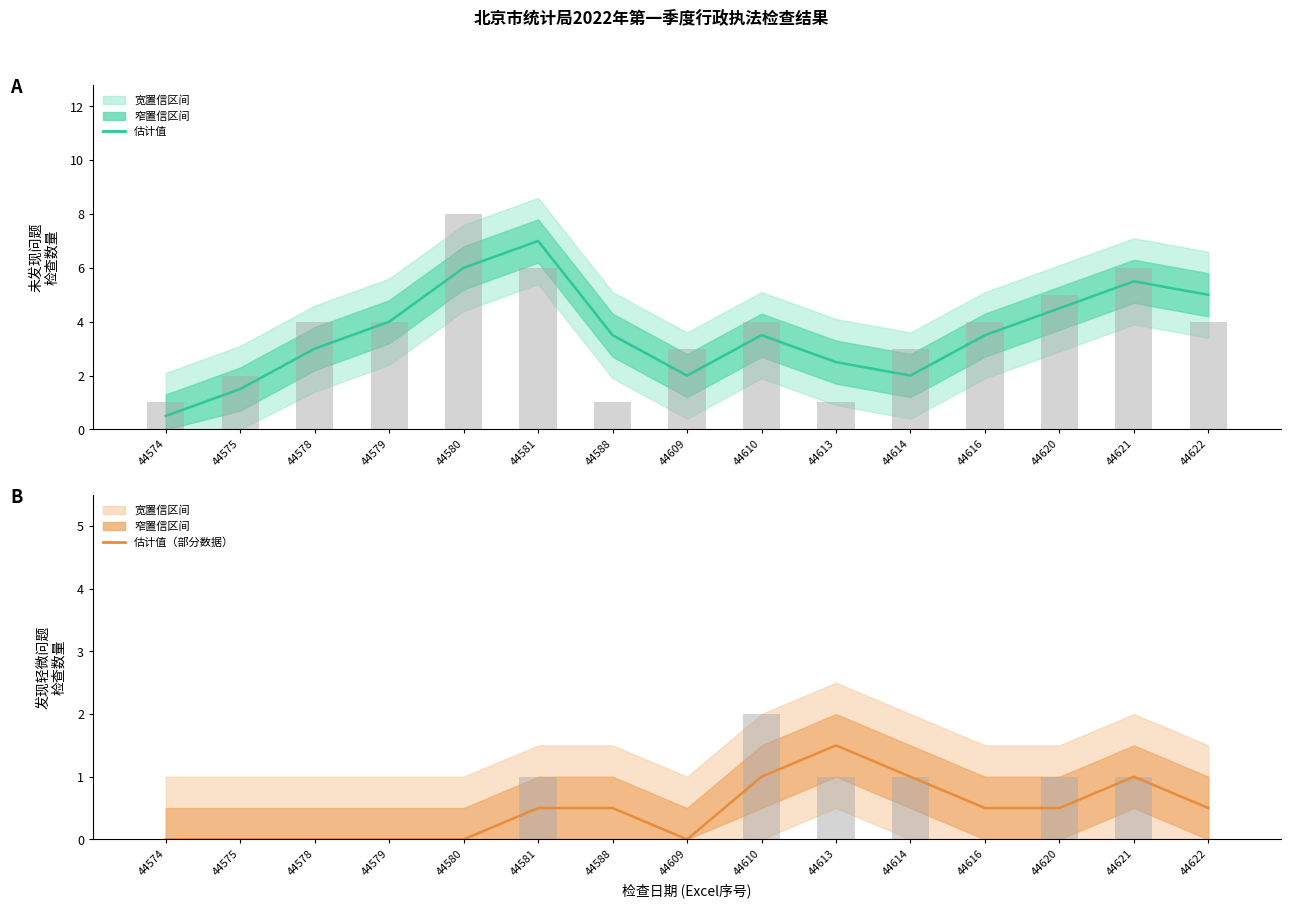

Reading left to right, what are all the values shown in this chart?

未发现问题: 0.5	1.5	3.0	4.0	6.0	7.0	3.5	2.0	3.5	2.5	2.0	3.5	4.5	5.5	5.0
发现轻微问题已责令改正: 0.0	0.0	0.0	0.0	0.0	0.5	0.5	0.0	1.0	1.5	1.0	0.5	0.5	1.0	0.5